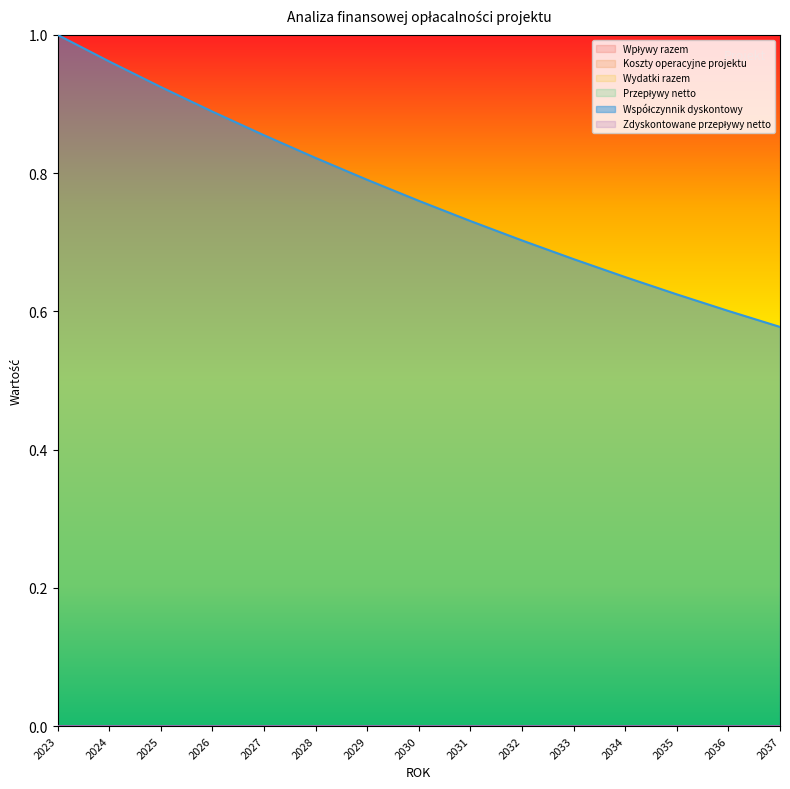

Which series has the largest total across all categories?

Współczynnik dyskontowy